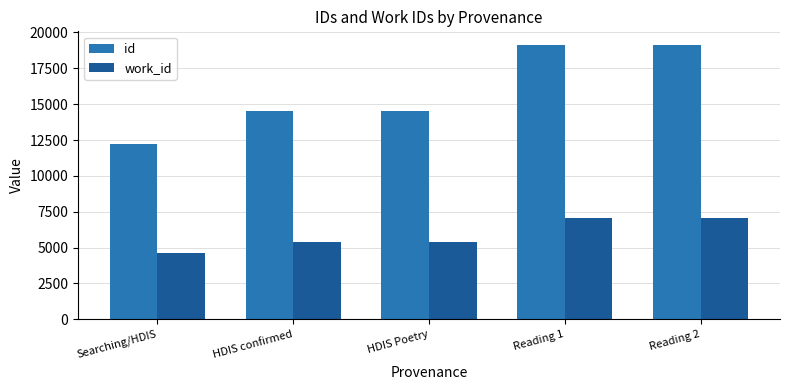

Which series has the largest range (max minus min)?

id